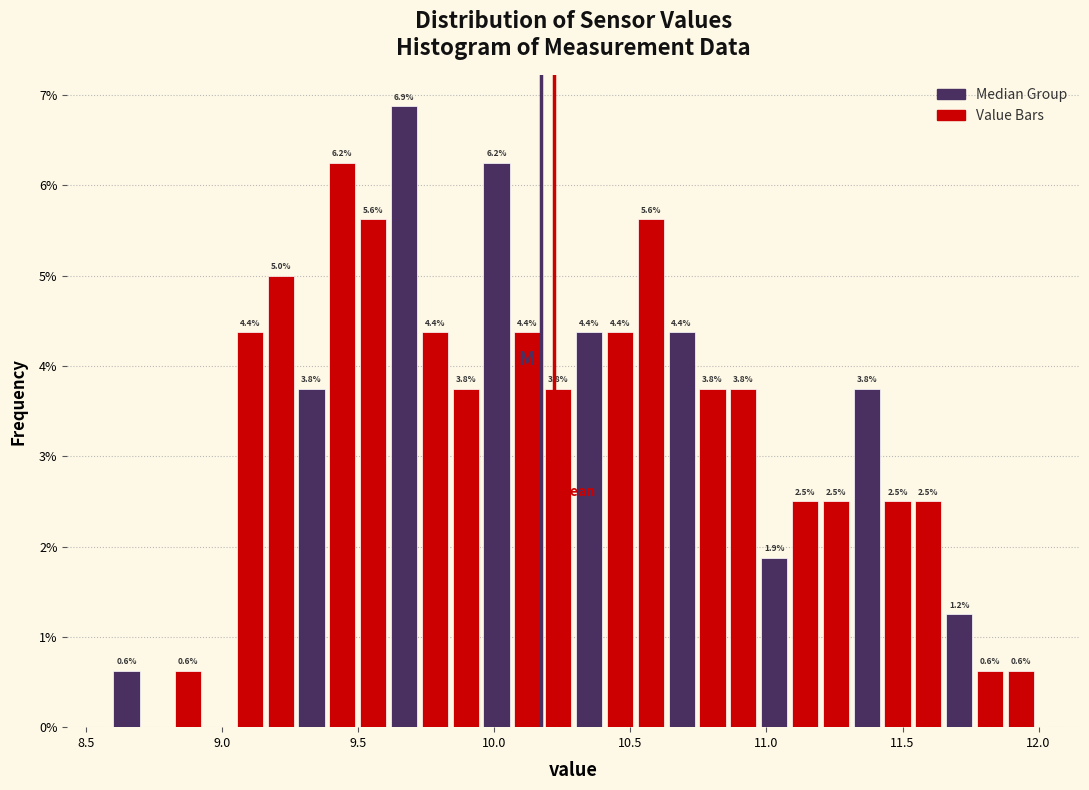

Around what value on the x-axis is the tallest bar? Give the approximate position of its centre, as read against the axis.

9.65